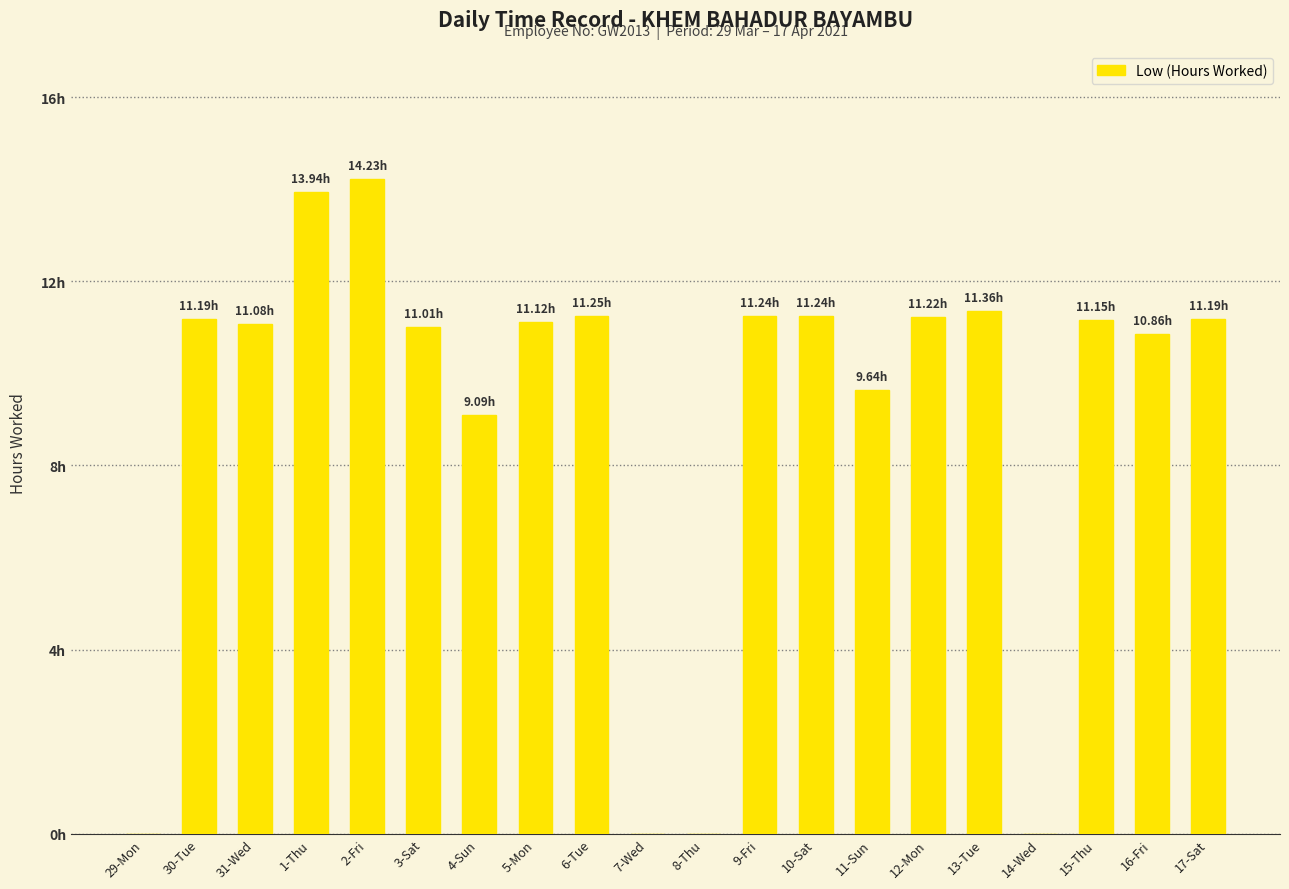

Is it true that the value at 16-Fri is 10.9?

True